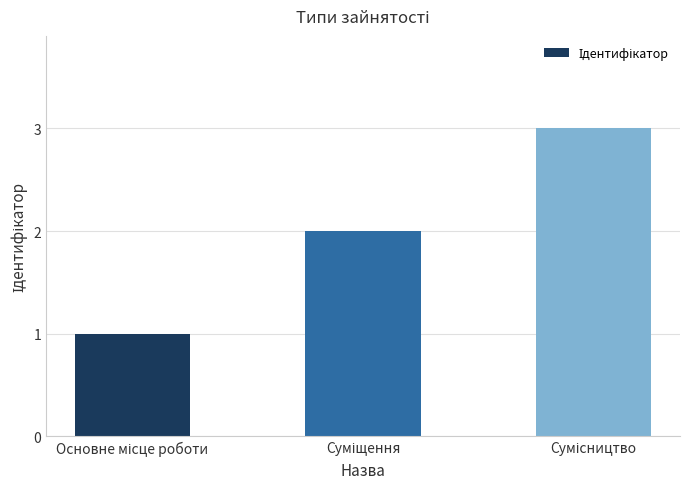

What is the maximum value shown in the chart?

3